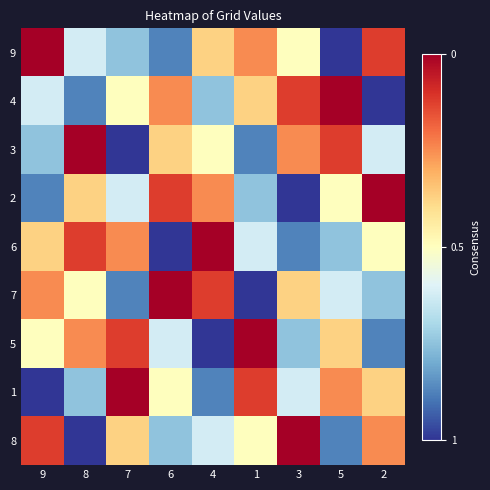

At which category is the sum across all series the highest?

9